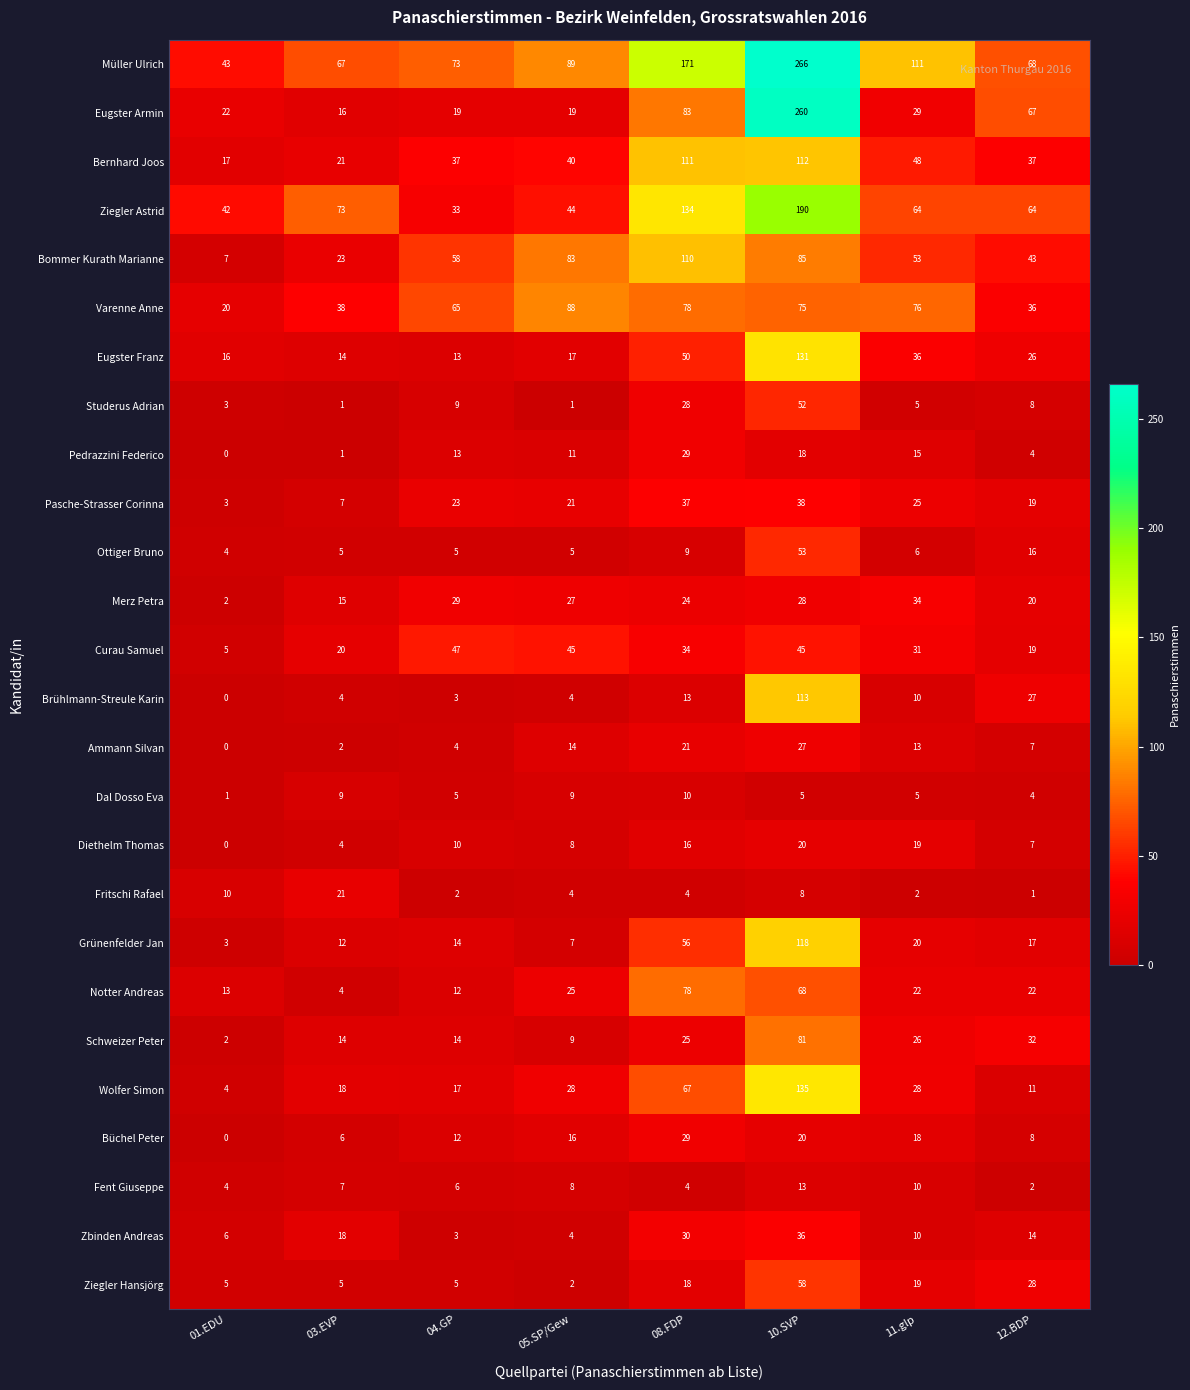

Which series has the largest range (max minus min)?

Eugster Armin